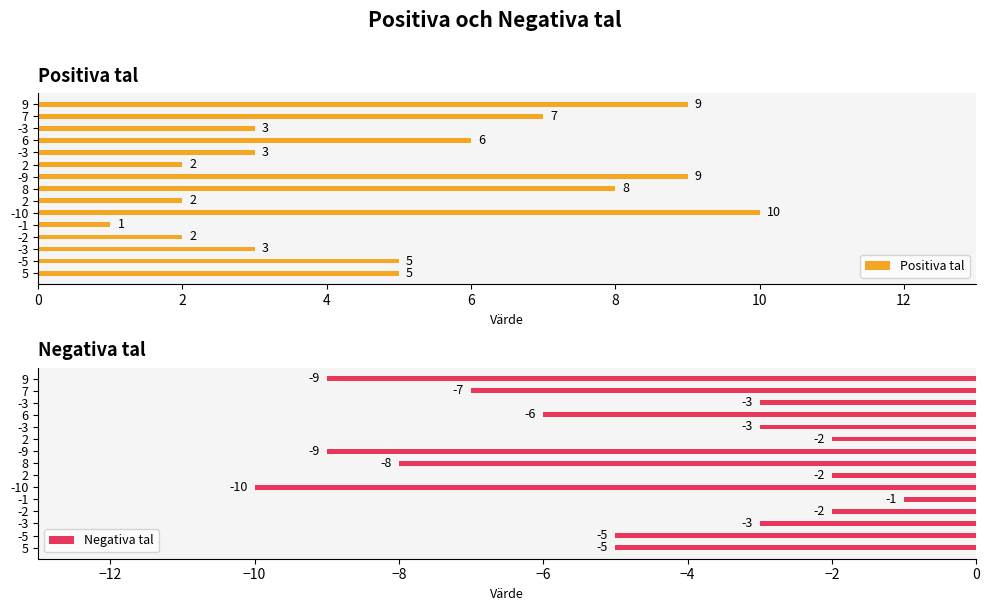

Reading left to right, what are all the values shown in this chart?

Positiva tal: 5	5	3	2	1	10	2	8	9	2	3	6	3	7	9
Negativa tal: -5	-5	-3	-2	-1	-10	-2	-8	-9	-2	-3	-6	-3	-7	-9